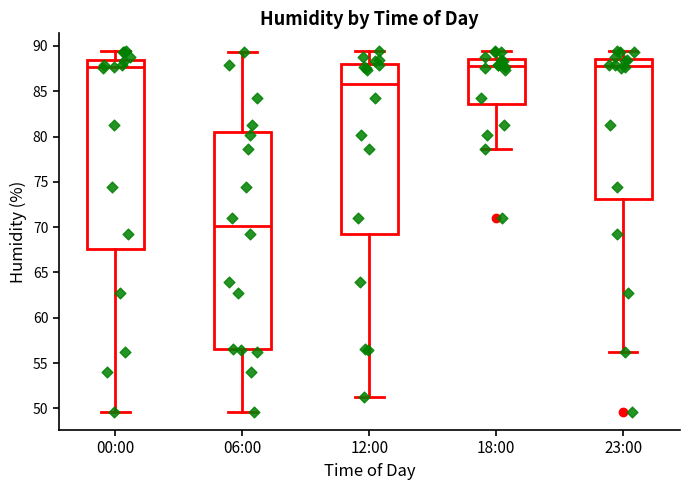

Which box's median line is the lowest?

06:00